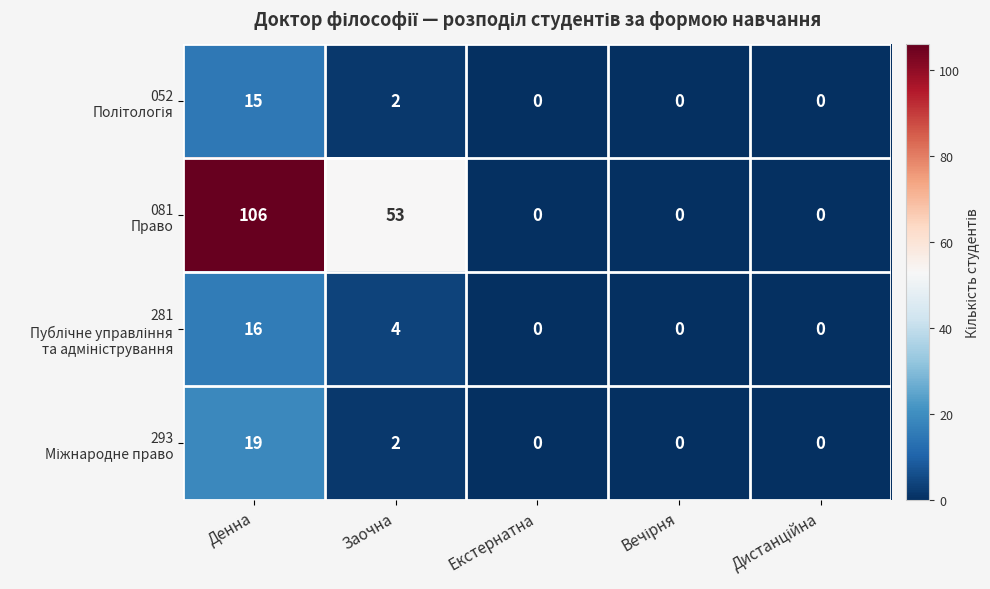

What is the greatest value displayed?

106